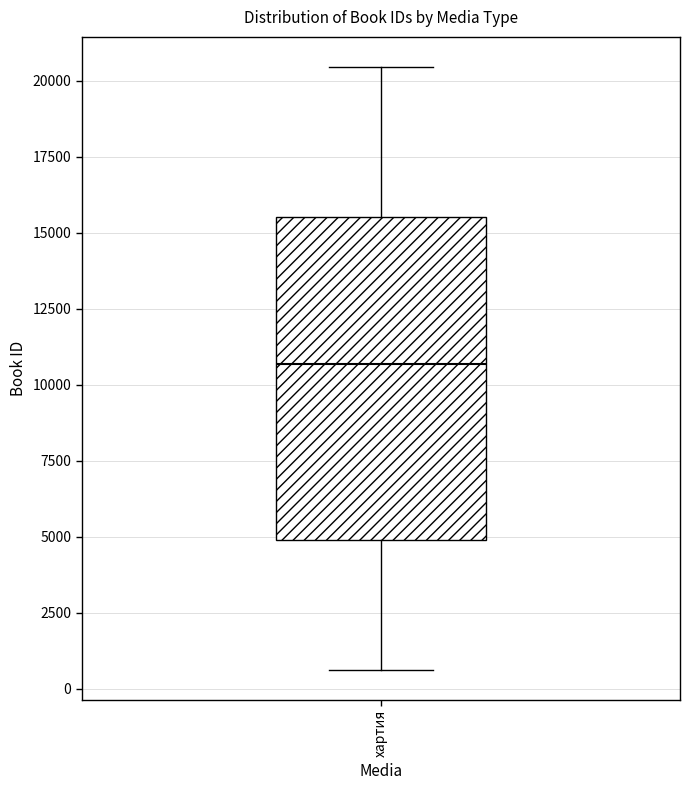

Where does the upper whisker of the box for хартия end on the y-axis? The values are not printed on the chart, so give them approximately, as read against the axis.

20500